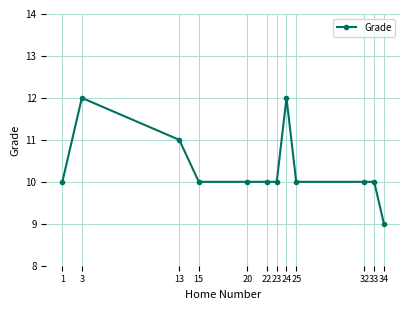

Between 3 and 22, which is larger?

3